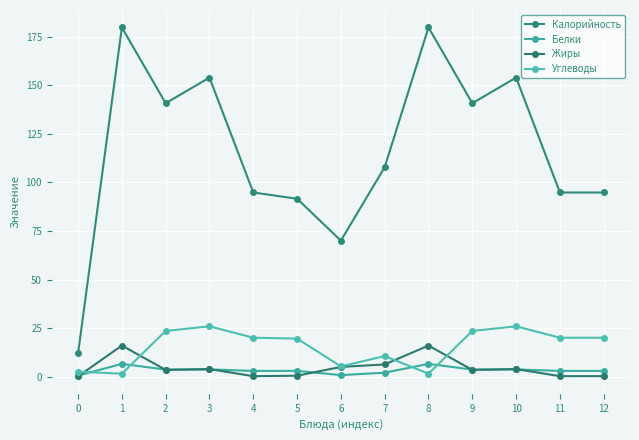

Reading left to right, extract all data points from this chart.

Калорийность: 12.0	179.7	140.7	153.9	94.8	91.6	70.0	107.8	179.7	140.7	153.9	94.8	94.8
Белки: 0.6	6.6	3.7	3.8	3.0	3.0	0.8	2.1	6.6	3.7	3.8	3.0	3.0
Жиры: 0.2	16.0	3.5	3.9	0.3	0.5	5.1	6.3	16.0	3.5	3.9	0.3	0.3
Углеводы: 2.6	1.6	23.6	25.9	20.1	19.6	5.3	10.6	1.6	23.6	25.9	20.1	20.1